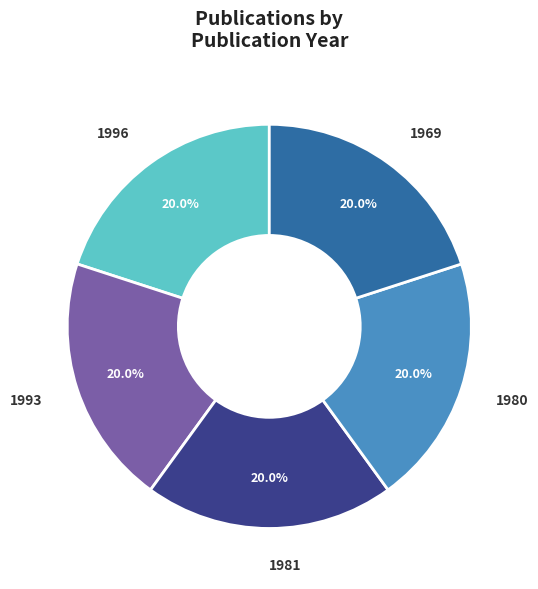

How many segments does this pie chart have?

5